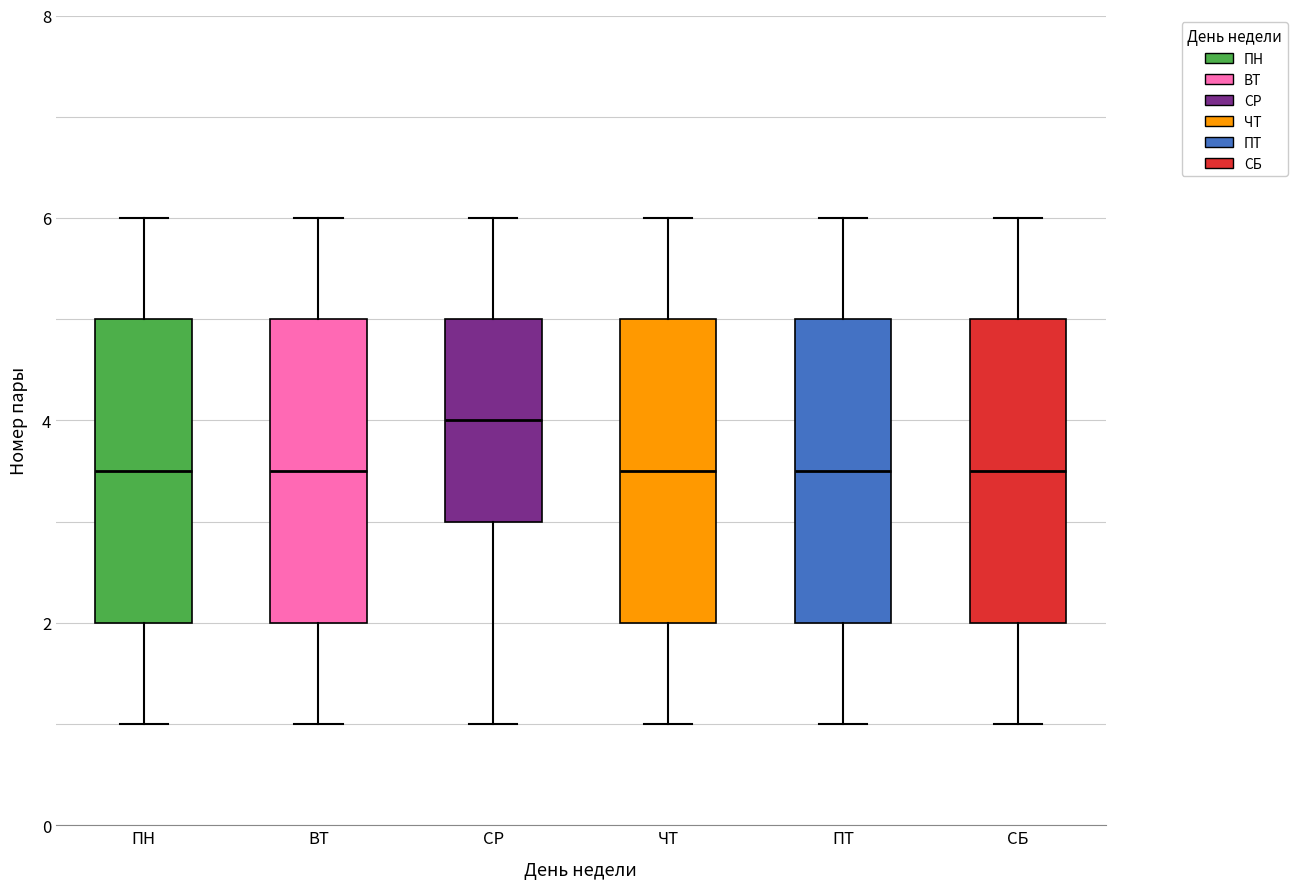

Where is the lower edge of the box for ВТ on the y-axis? The values are not printed on the chart, so give them approximately, as read against the axis.

2.0